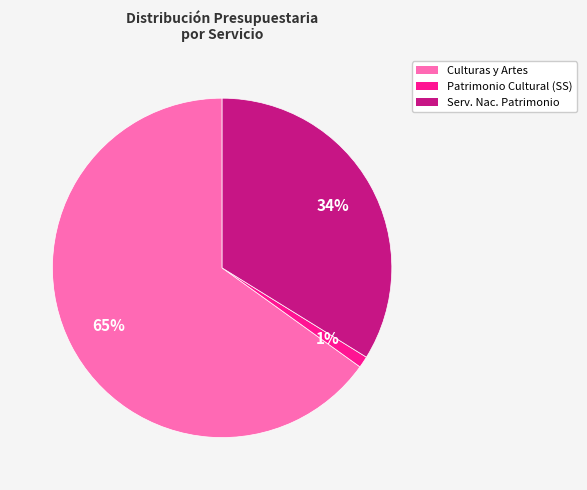

Does any single category account for the majority?

Yes